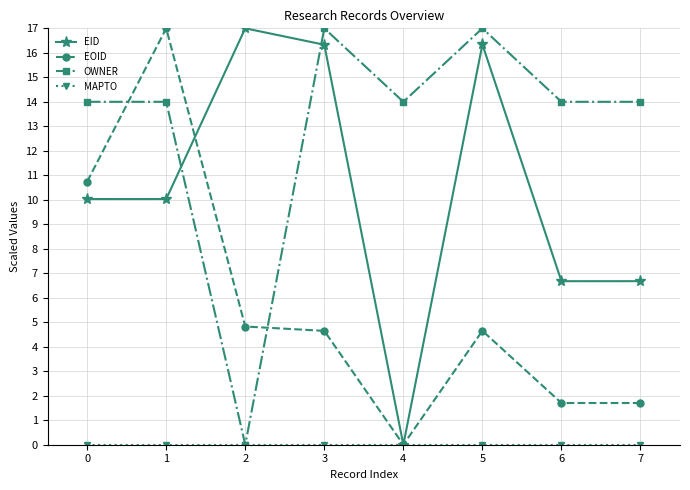

How many lines are shown in the chart?

4